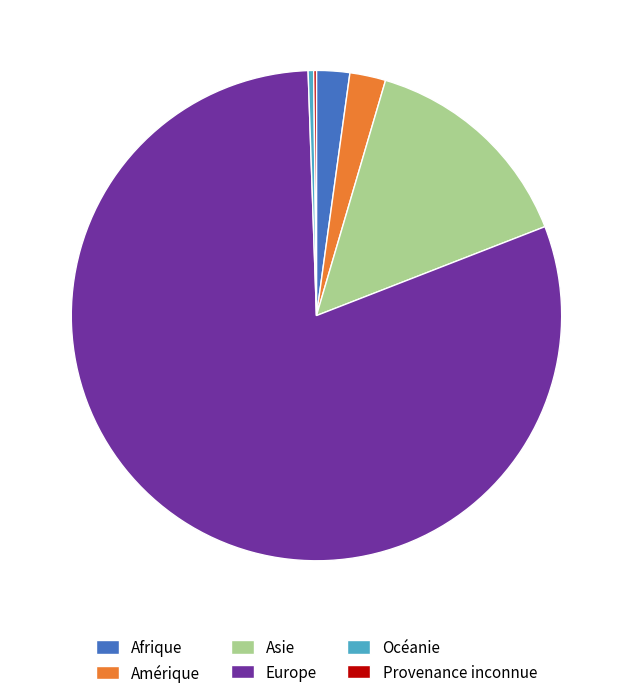

Is there a majority slice in this chart?

Yes